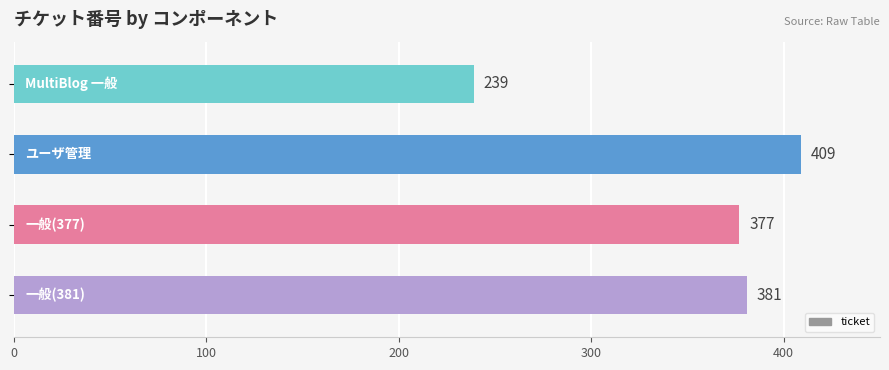

Reading top to bottom, extract all data points from this chart.

239	409	377	381